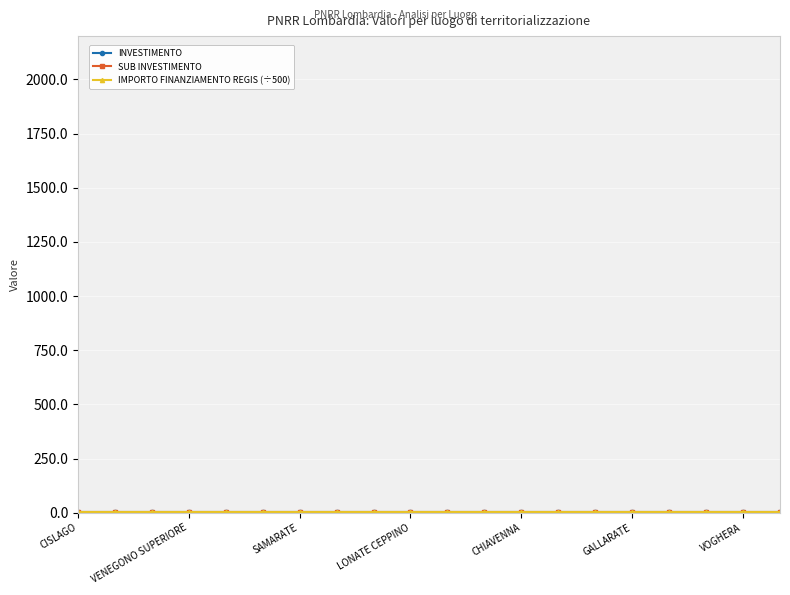

The value of IMPORTO FINANZIAMENTO REGIS (÷500) at CISLAGO is 2.2. True or false?

False